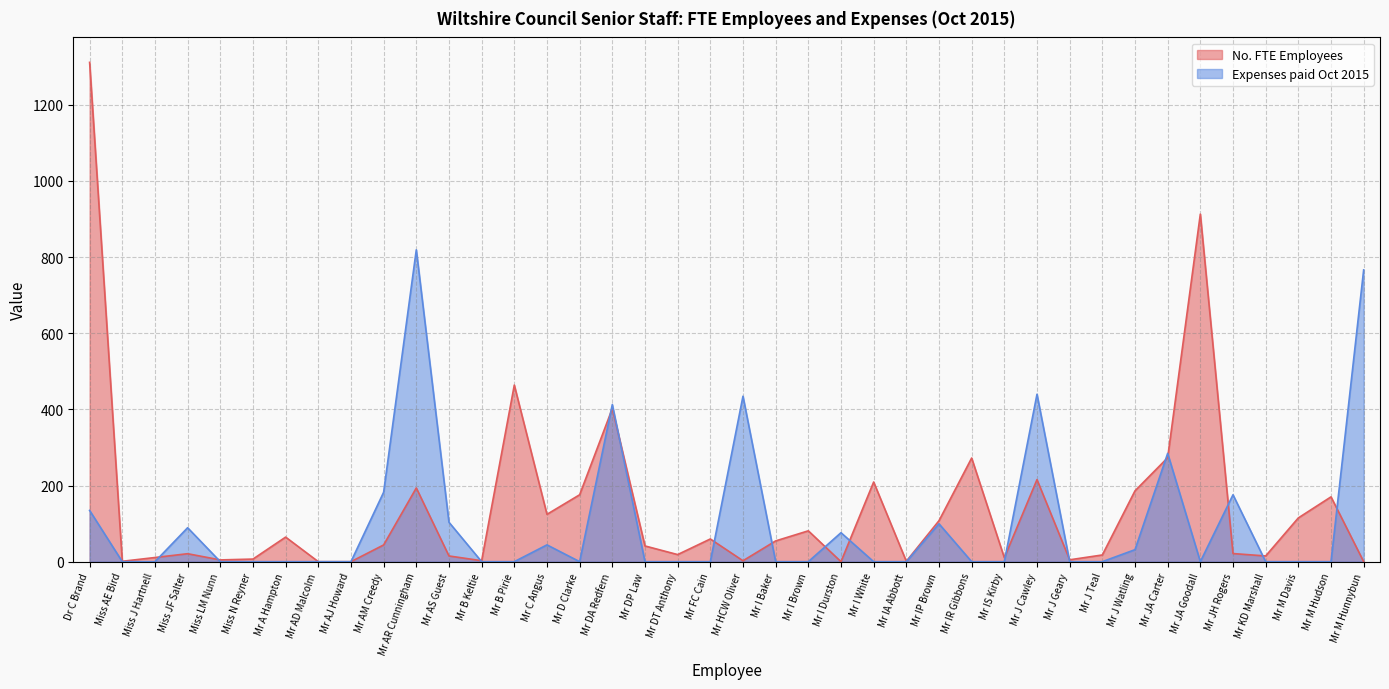

Reading right to left, extract all data points from this chart.

No. FTE Employees: Mr M Hunnybun=0.0	Mr M Hudson=170.2	Mr M Davis=114.9	Mr KD Marshall=15.0	Mr JH Rogers=21.3	Mr JA Goodall=912.8	Mr JA Carter=273.0	Mr J Watling=186.0	Mr J Teal=17.6	Mr J Geary=4.9	Mr J Cawley=215.5	Mr IS Kirby=10.4	Mr IR Gibbons=272.2	Mr IP Brown=107.6	Mr IA Abbott=1.0	Mr I White=209.2	Mr I Durston=0.0	Mr I Brown=81.0	Mr I Baker=54.5	Mr HCW Oliver=2.4	Mr FC Cain=59.6	Mr DT Anthony=18.6	Mr DP Law=41.3	Mr DA Redfern=402.2	Mr D Clarke=175.7	Mr C Angus=124.3	Mr B Pirie=463.8	Mr B Keltie=2.5	Mr AS Guest=15.0	Mr AR Cunningham=193.6	Mr AM Creedy=43.9	Mr AJ Howard=0.0	Mr AD Malcolm=0.0	Mr A Hampton=64.5	Miss N Reyner=6.8	Miss LM Nunn=4.6	Miss JF Salter=20.9	Miss J Hartnell=10.9	Miss AE Bird=1.0	Dr C Brand=1311.3
Expenses paid Oct 2015: Mr M Hunnybun=766.2	Mr M Hudson=0.0	Mr M Davis=0.0	Mr KD Marshall=0.0	Mr JH Rogers=175.7	Mr JA Goodall=0.0	Mr JA Carter=284.4	Mr J Watling=31.5	Mr J Teal=0.0	Mr J Geary=0.0	Mr J Cawley=439.7	Mr IS Kirby=0.0	Mr IR Gibbons=0.0	Mr IP Brown=99.5	Mr IA Abbott=0.0	Mr I White=0.0	Mr I Durston=76.0	Mr I Brown=0.0	Mr I Baker=0.0	Mr HCW Oliver=434.5	Mr FC Cain=0.0	Mr DT Anthony=0.0	Mr DP Law=0.0	Mr DA Redfern=412.6	Mr D Clarke=0.0	Mr C Angus=44.1	Mr B Pirie=0.0	Mr B Keltie=0.0	Mr AS Guest=103.5	Mr AR Cunningham=819.0	Mr AM Creedy=182.3	Mr AJ Howard=0.0	Mr AD Malcolm=0.0	Mr A Hampton=0.0	Miss N Reyner=0.0	Miss LM Nunn=0.0	Miss JF Salter=89.1	Miss J Hartnell=0.0	Miss AE Bird=0.0	Dr C Brand=134.6